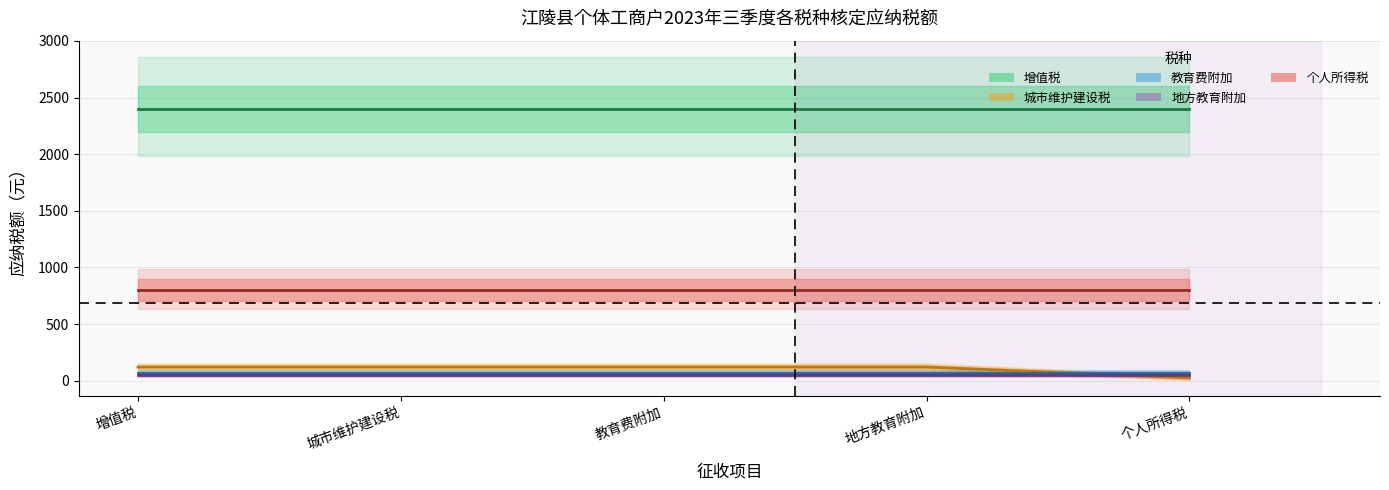

True or false: 城市维护建设税应纳税额 has a value of 120 at 地方教育附加.

True